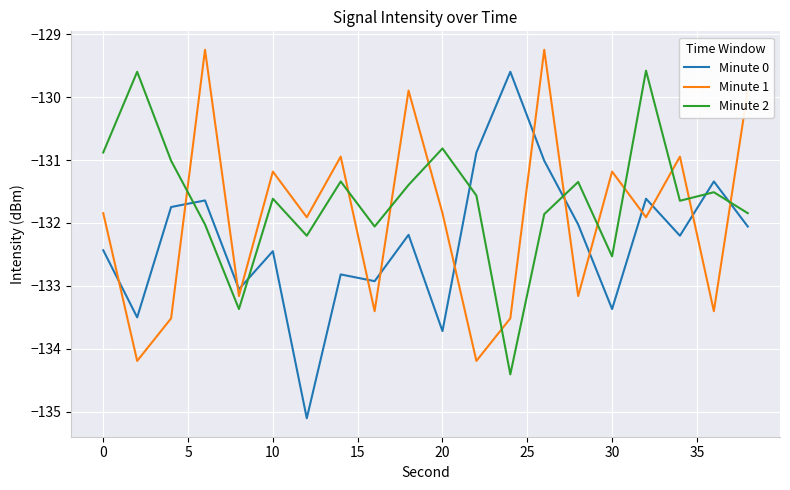

Which series has the widest spread of values?

Minute 0